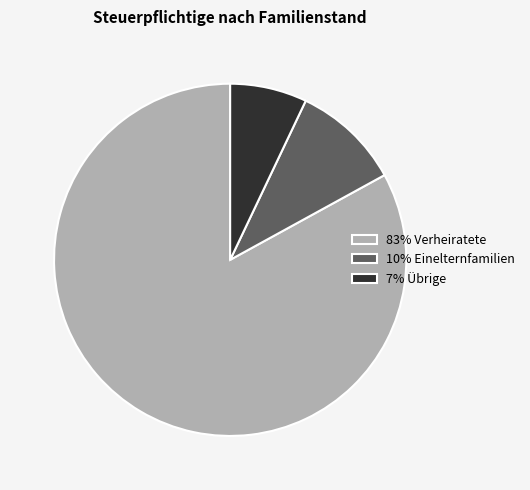

True or false: 83% Verheiratete accounts for 75% of the total.

False